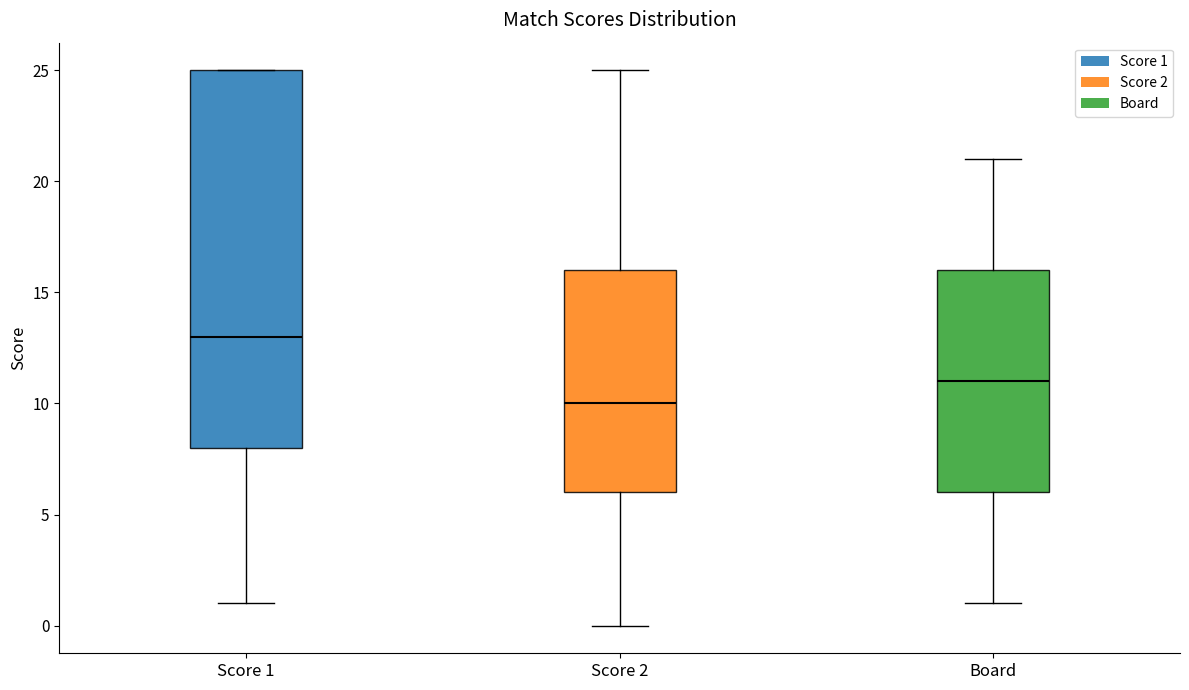

Which box has the lowest median line?

Score 2